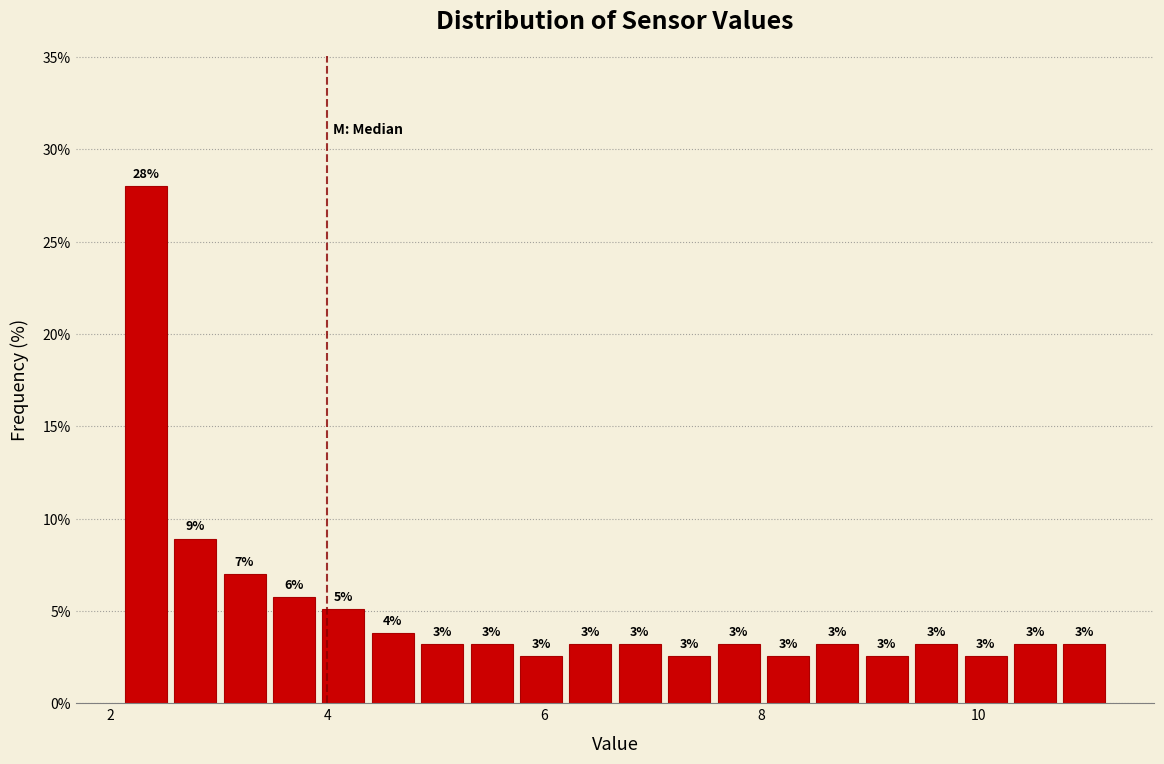

Read against the x-axis, roughly where is the centre of the tallest bar?

2.4